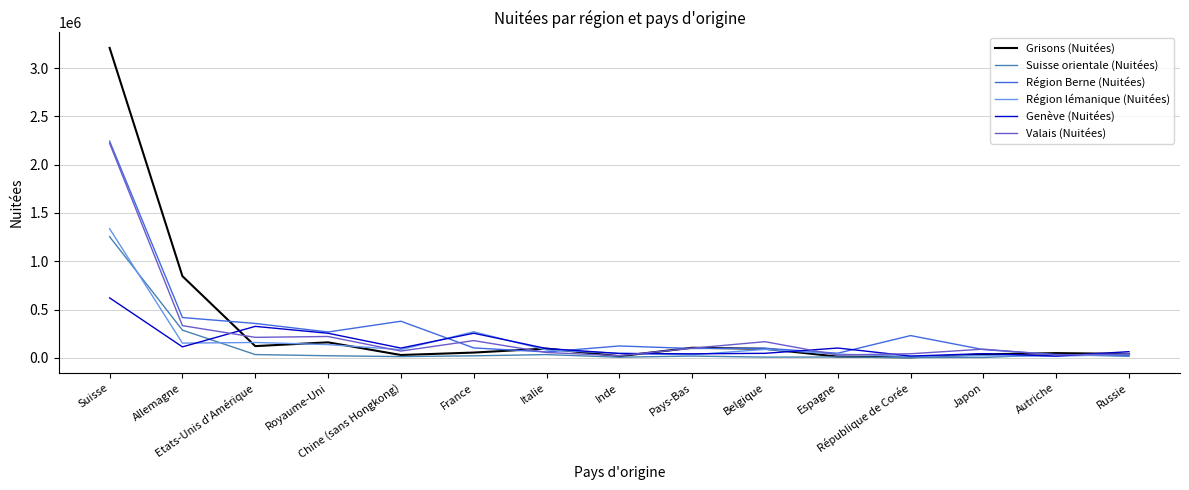

Which series has the largest range (max minus min)?

Grisons (Nuitées)